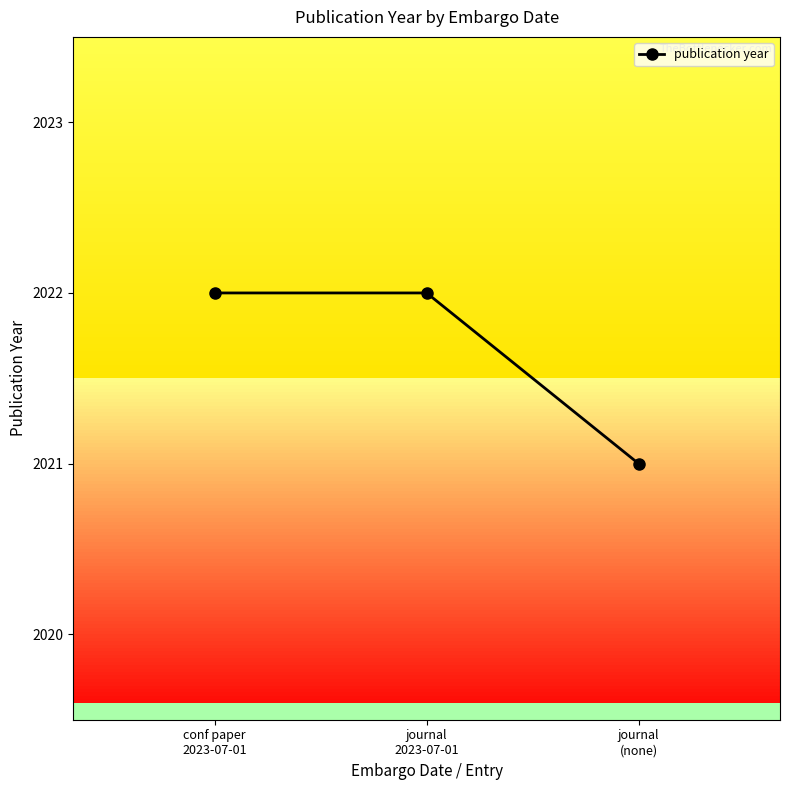

The value at conf paper
2023-07-01 is 3136. True or false?

False